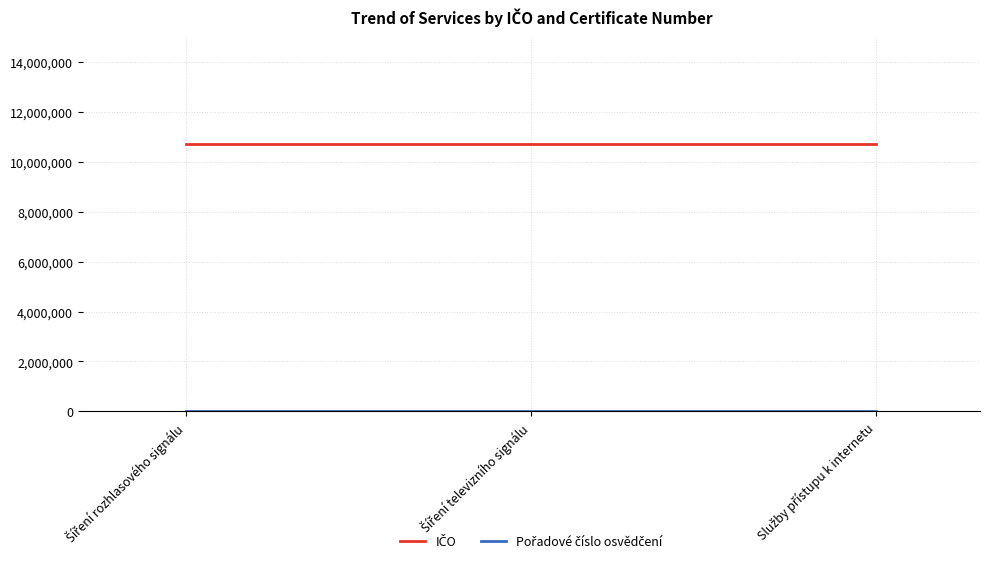

At how many categories does at least one series exceed 5048232?

3